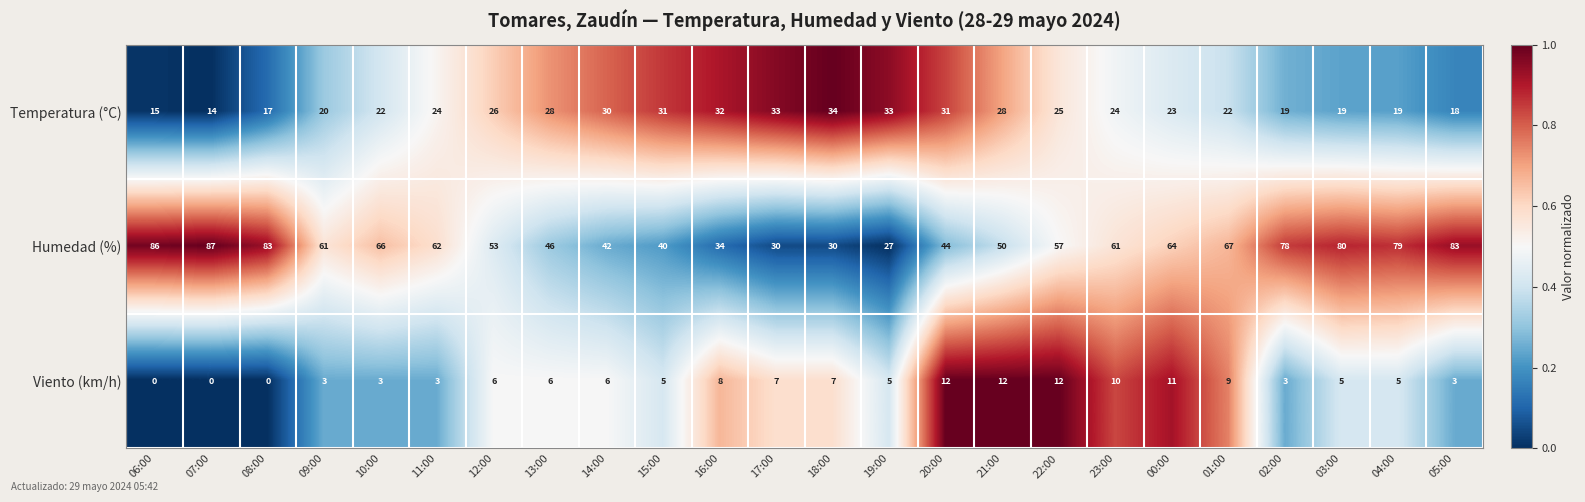

How many categories are shown in the chart?

24